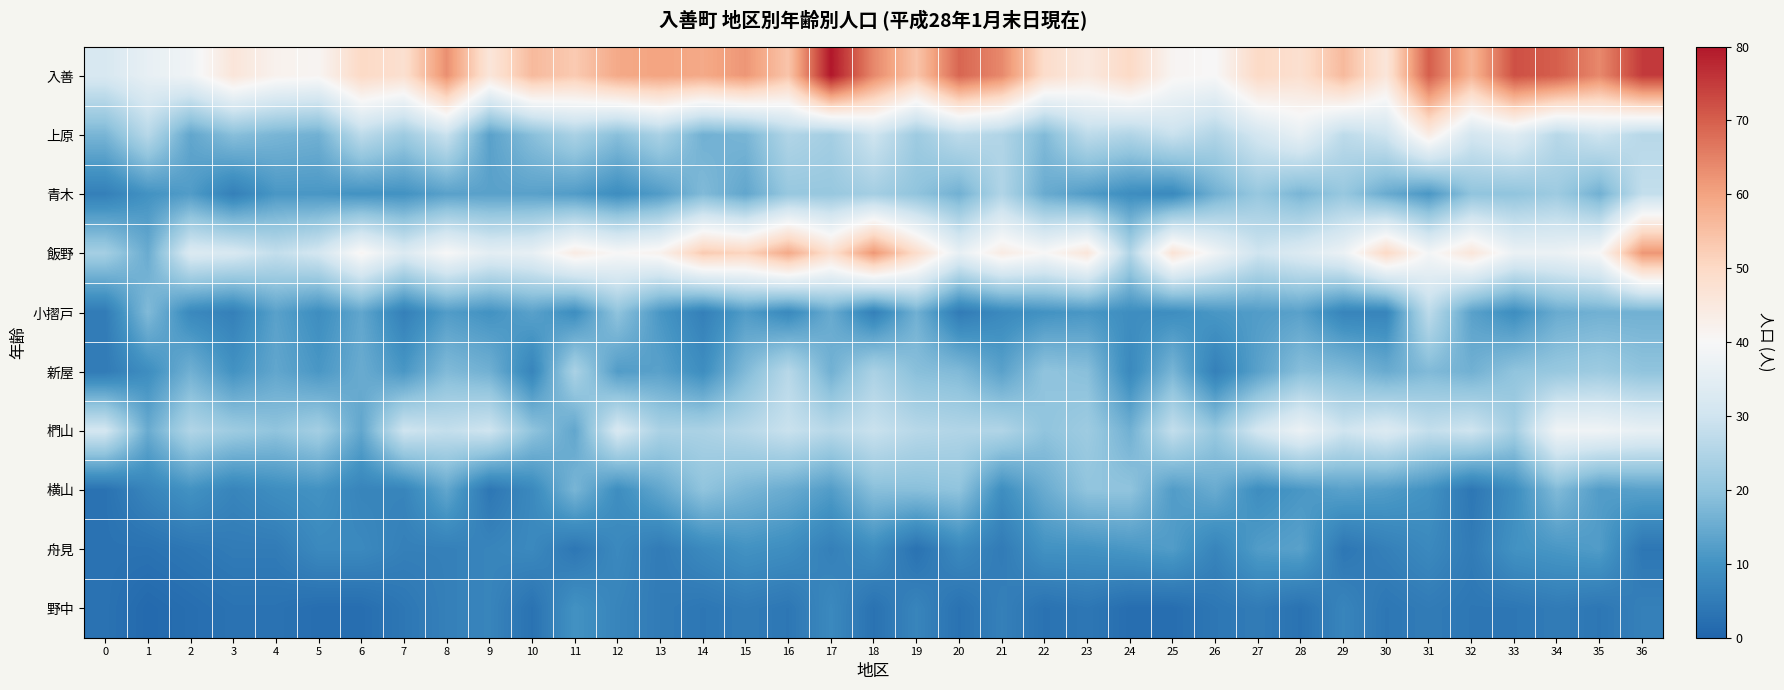

At which category is the sum across all series the highest?

36